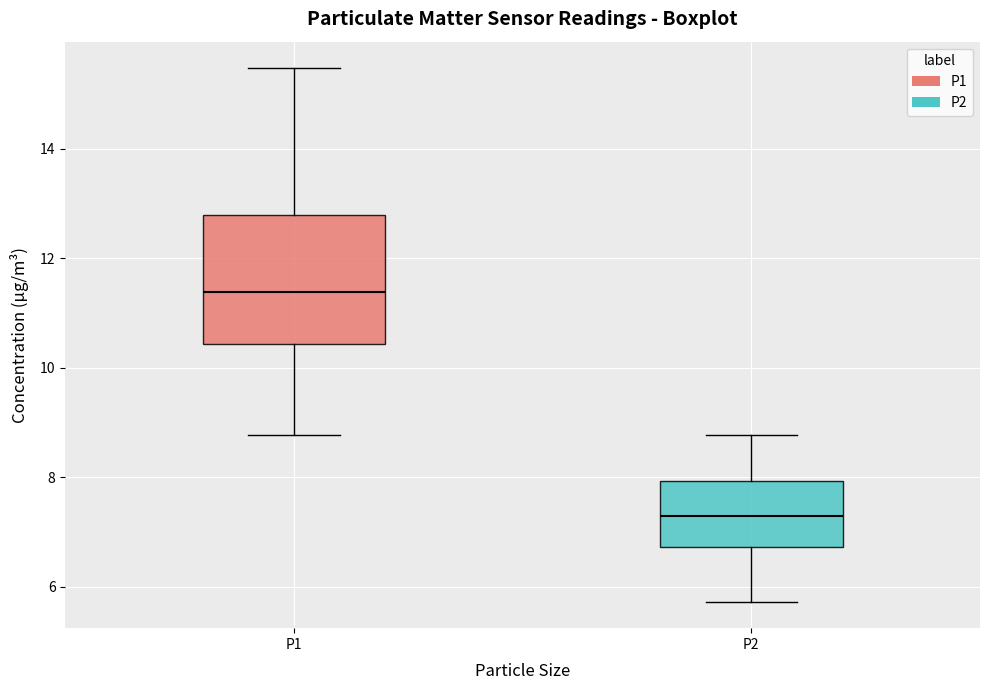

Where does the lower whisker of the box for P1 end on the y-axis? The values are not printed on the chart, so give them approximately, as read against the axis.

8.8